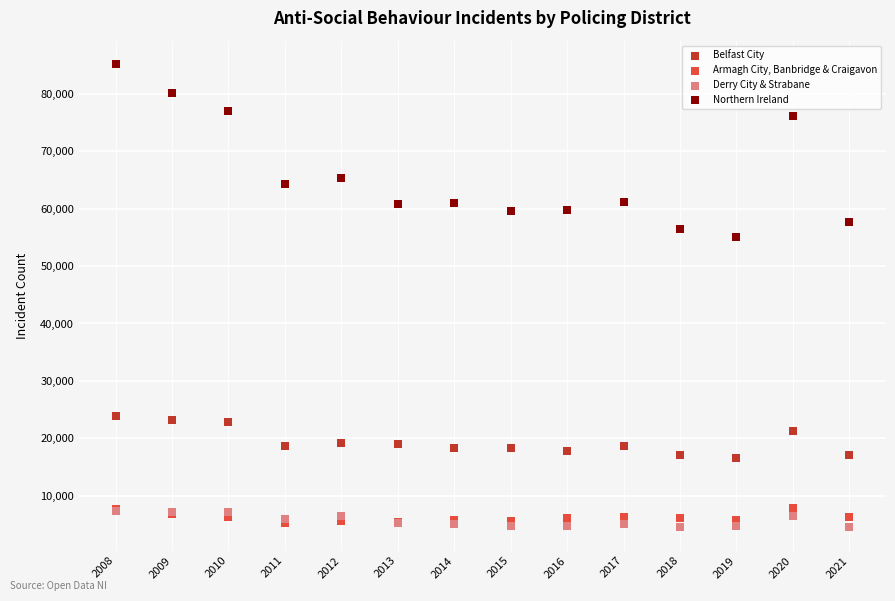

Across all series, what Y value is closest to 44849?

55031